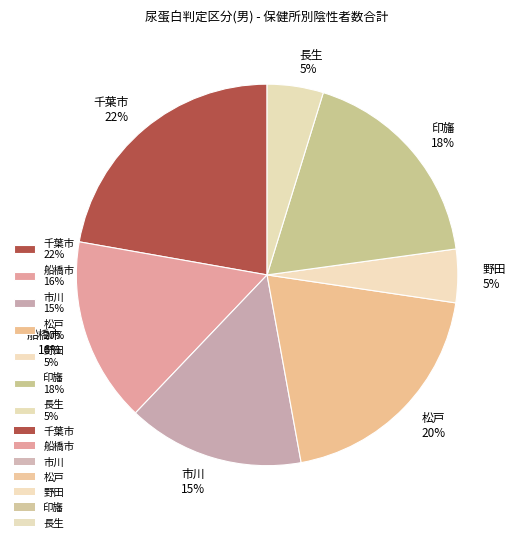

Which slice is the largest?

千葉市